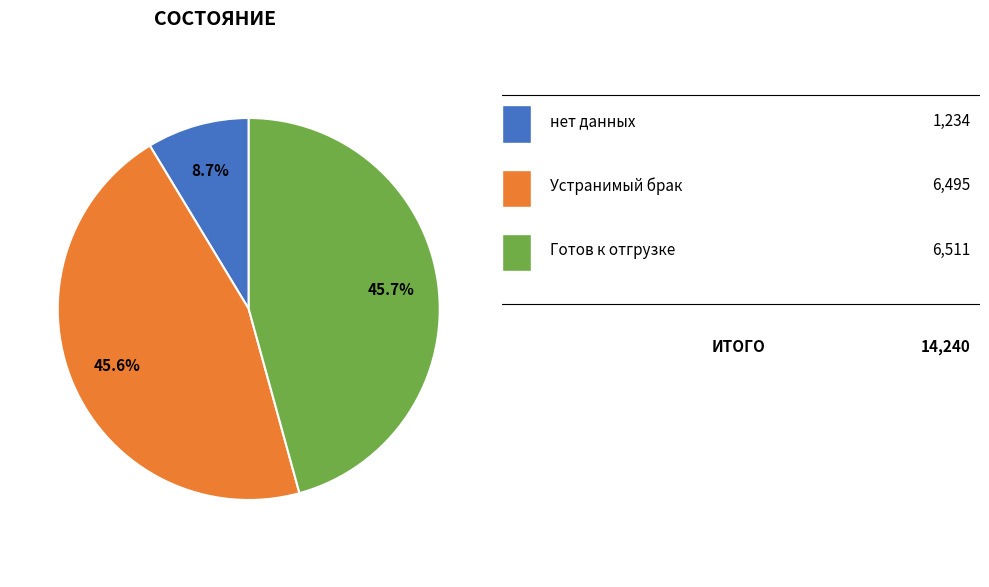

Does any single category account for the majority?

No